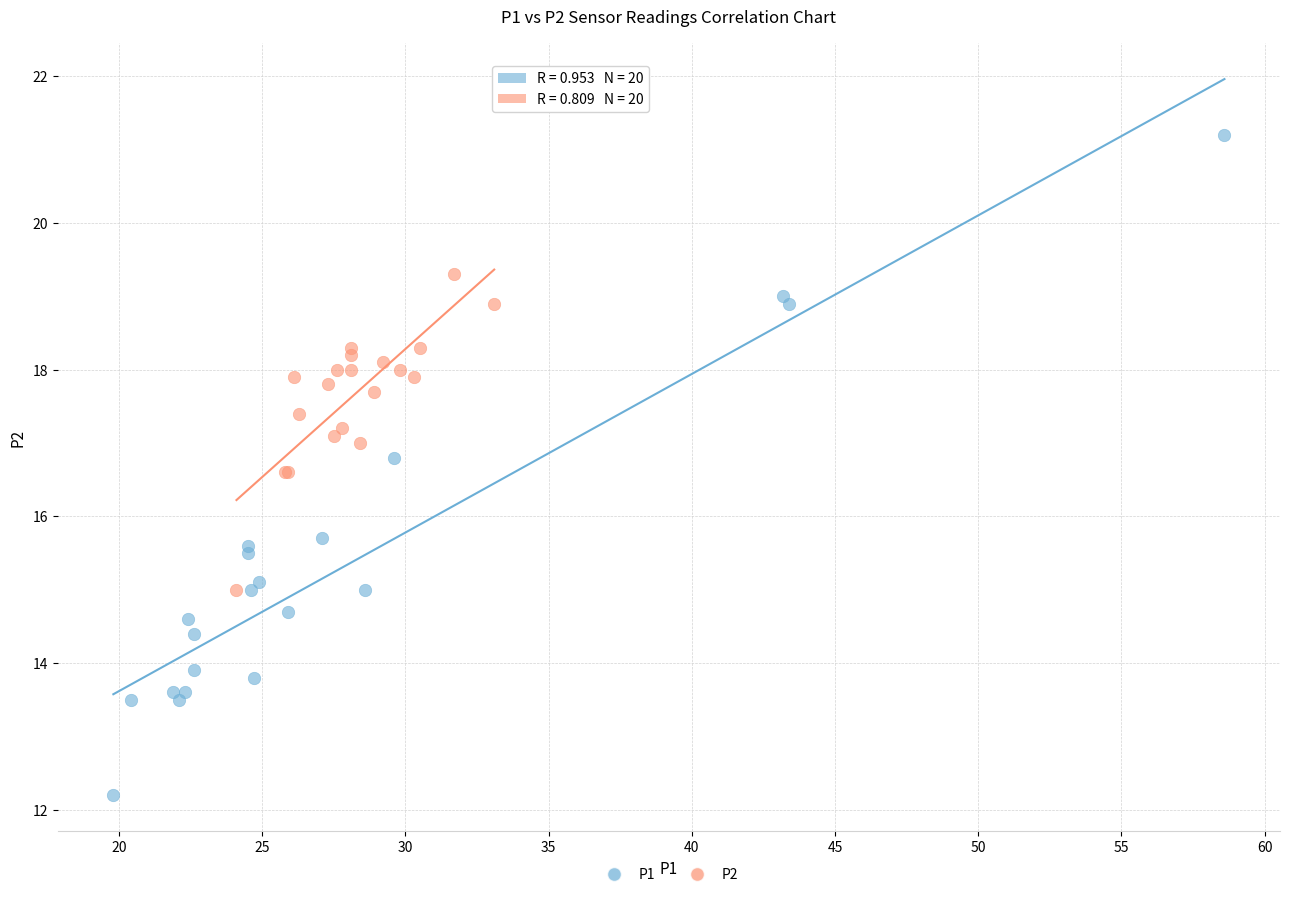

Which series contains the lowest Y value?

P1